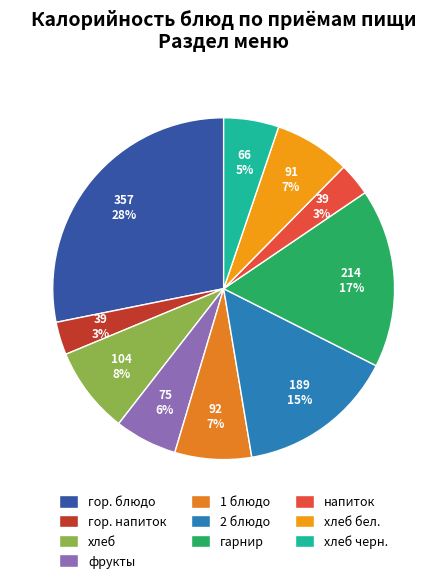

Count the number of slices in the pie.

10